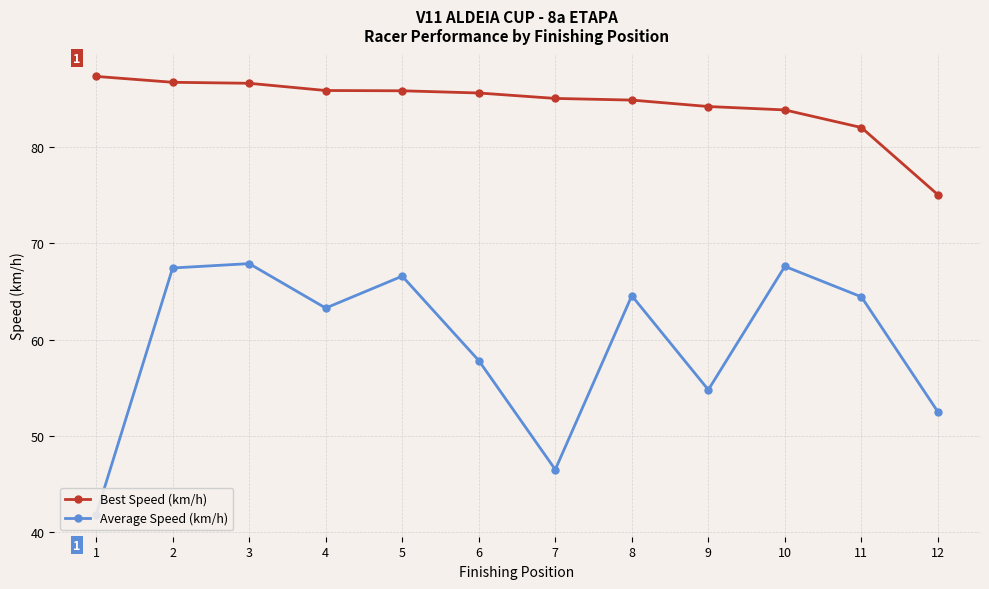

Reading right to left, extract all data points from this chart.

Best Speed (km/h): 75.1	82.0	83.9	84.2	84.9	85.1	85.6	85.8	85.9	86.6	86.7	87.3
Average Speed (km/h): 52.5	64.5	67.6	54.8	64.6	46.5	57.8	66.6	63.3	67.9	67.5	41.8